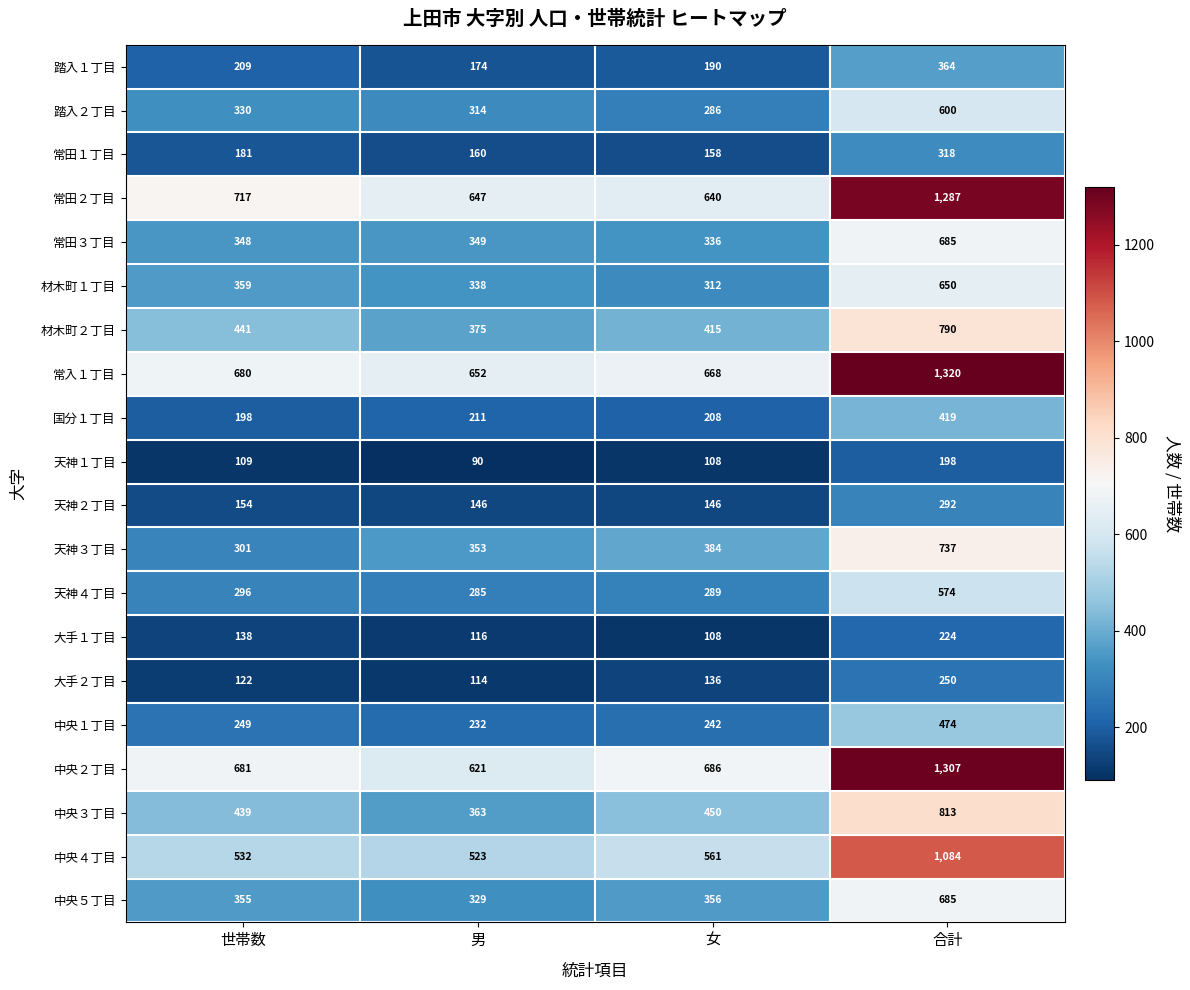

Which series has the largest total across all categories?

常入１丁目